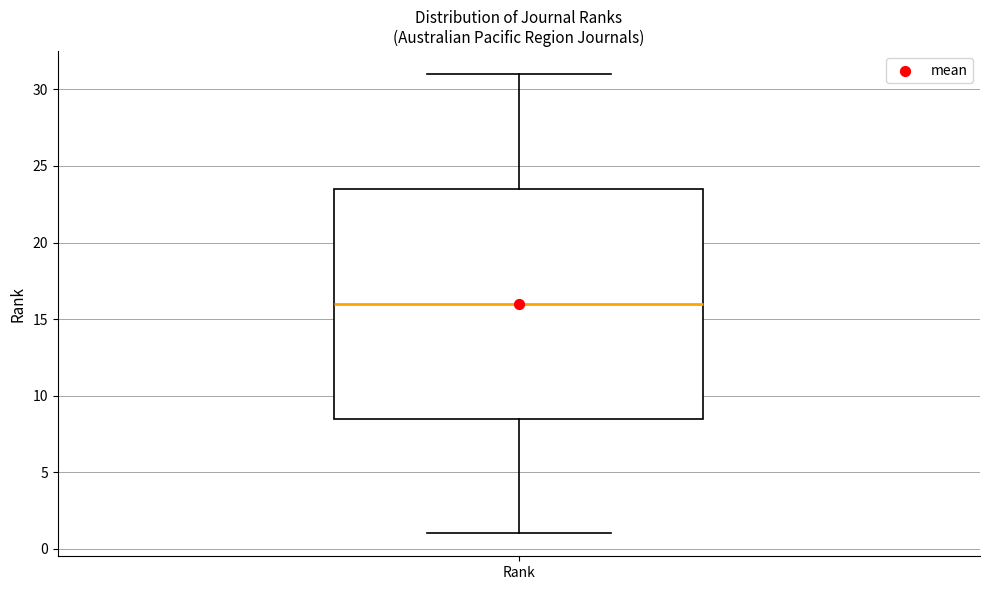

Transcribe this box plot: give where the median line is, the range the box spans, and where the two whiskers end, as read against the y-axis. The values are not printed on the chart, so give them approximately, as read against the axis.

median 16.0, box 8.5 to 23.5, whiskers 1.0 to 31.0